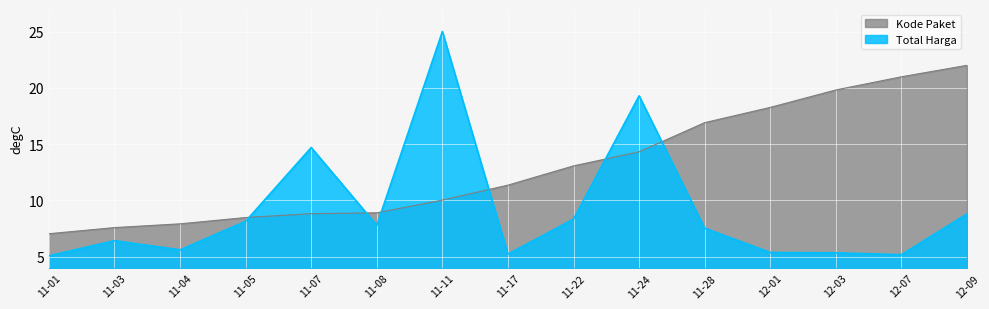

Rank the series by their maximum value, from highest to lowest.

Total Harga, Kode Paket